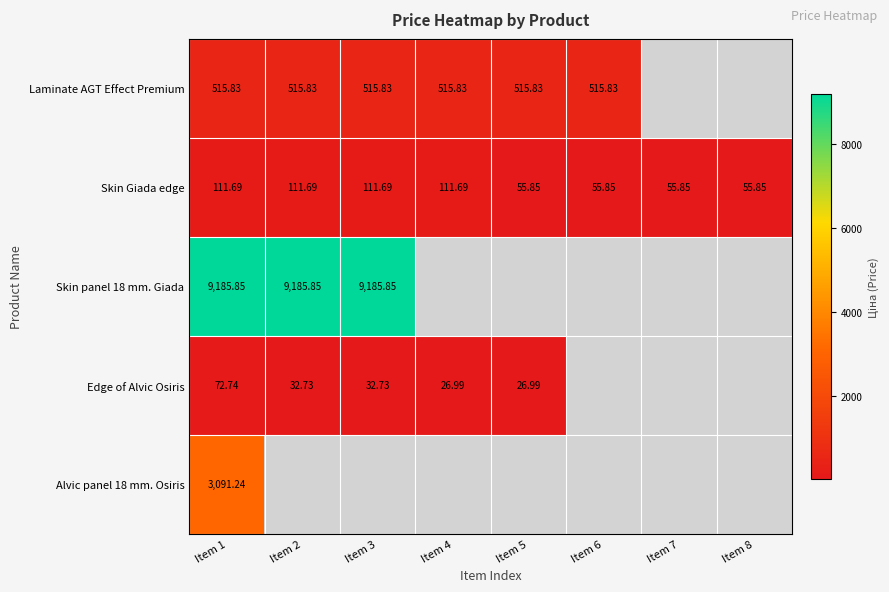

Where is Laminate AGT Effect Premium nearest to the value 515?

Item 1